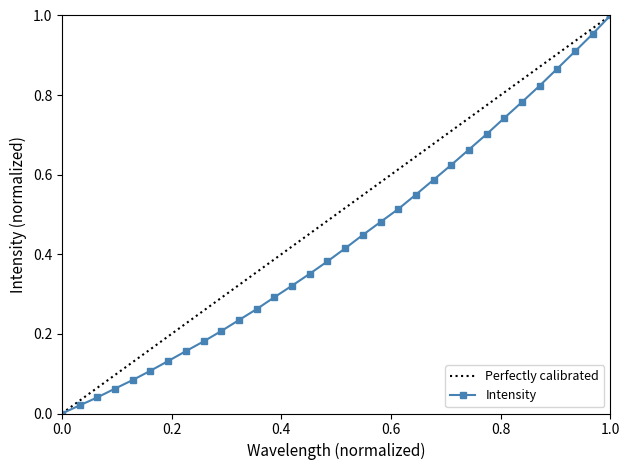

True or false: Intensity has more than 2 points higher than both neighbors.

False